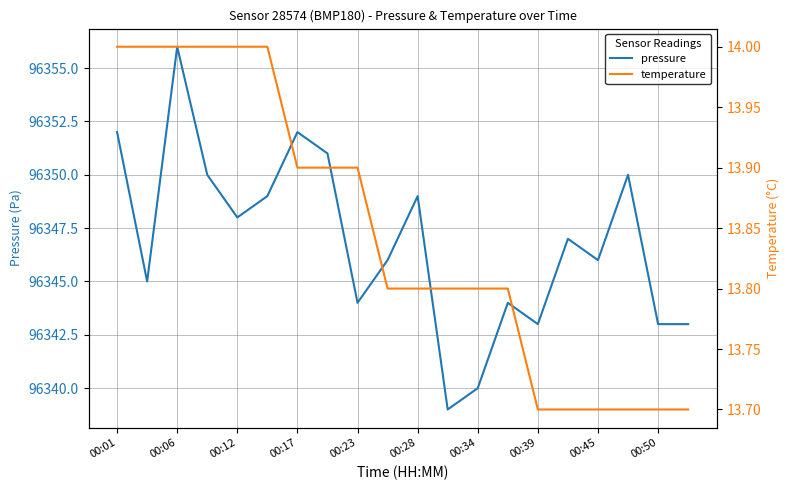

What is the highest value of the pressure series?

96356